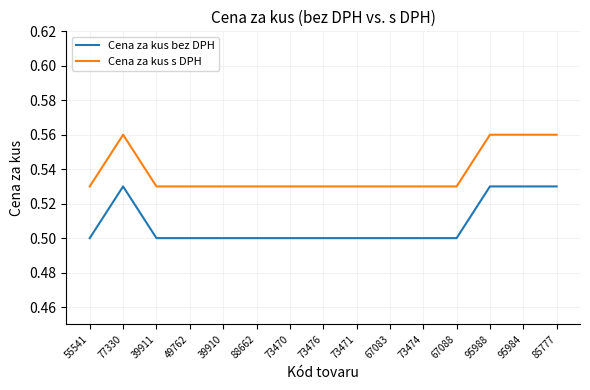

What position from the left is 73470?

7